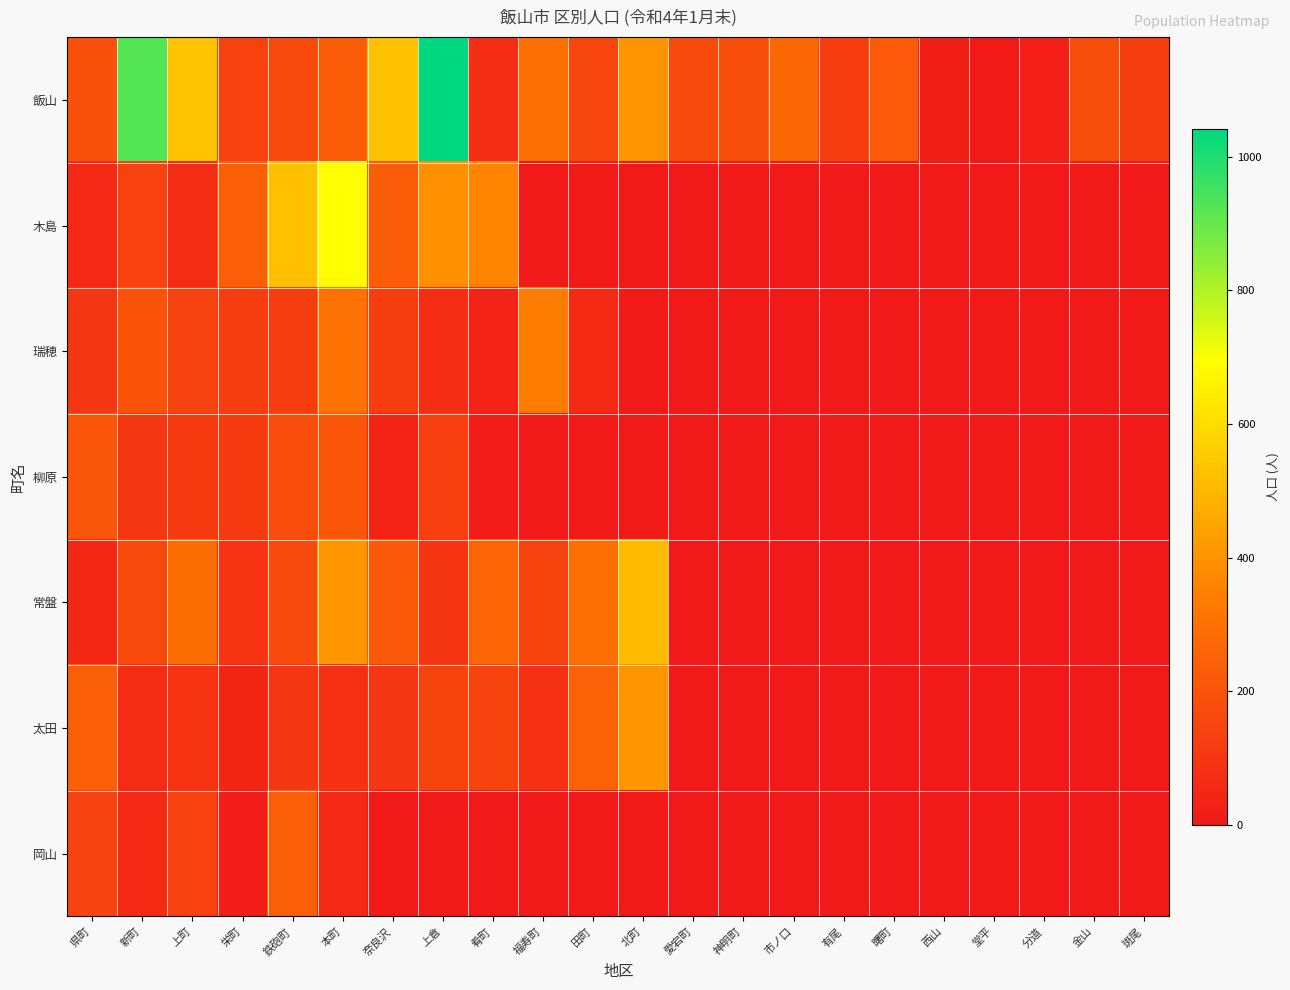

What is the maximum value shown in the chart?

1042